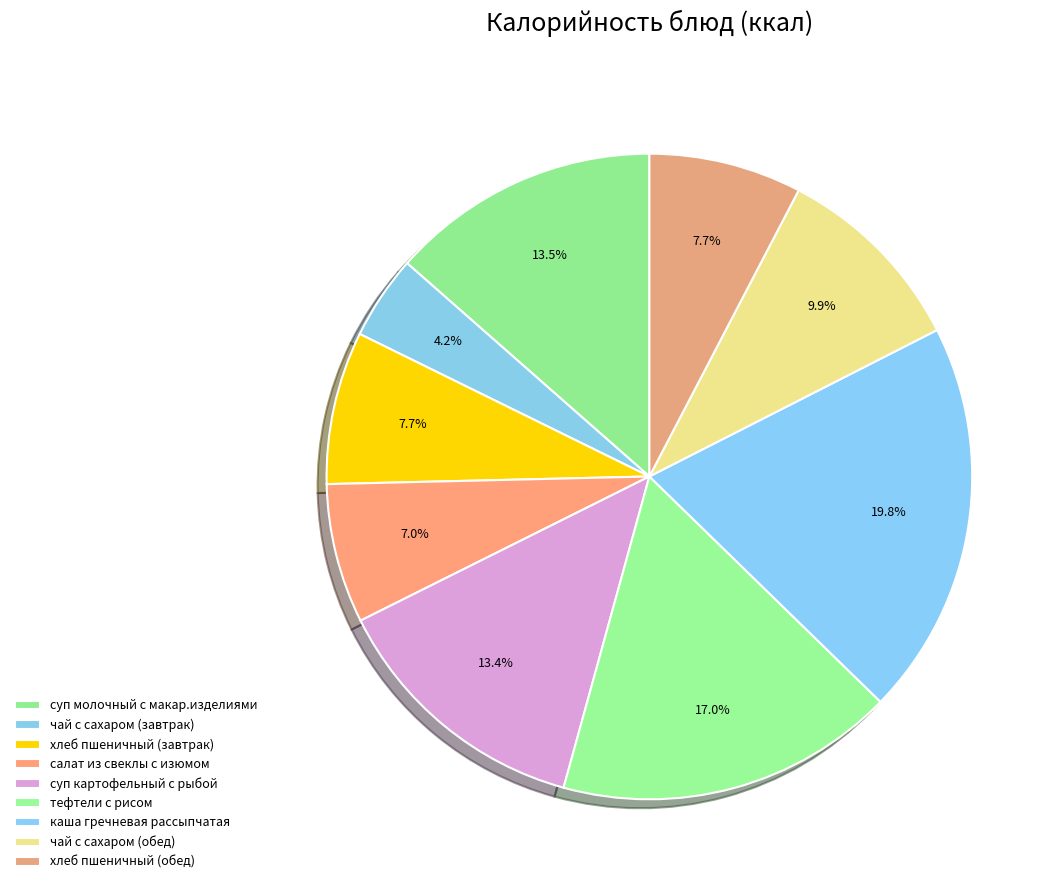

How many slices are in this pie chart?

9